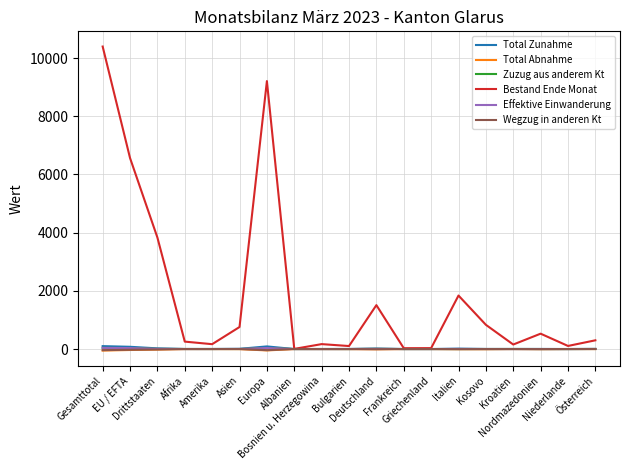

Which series has the largest total across all categories?

Bestand Ende Monat